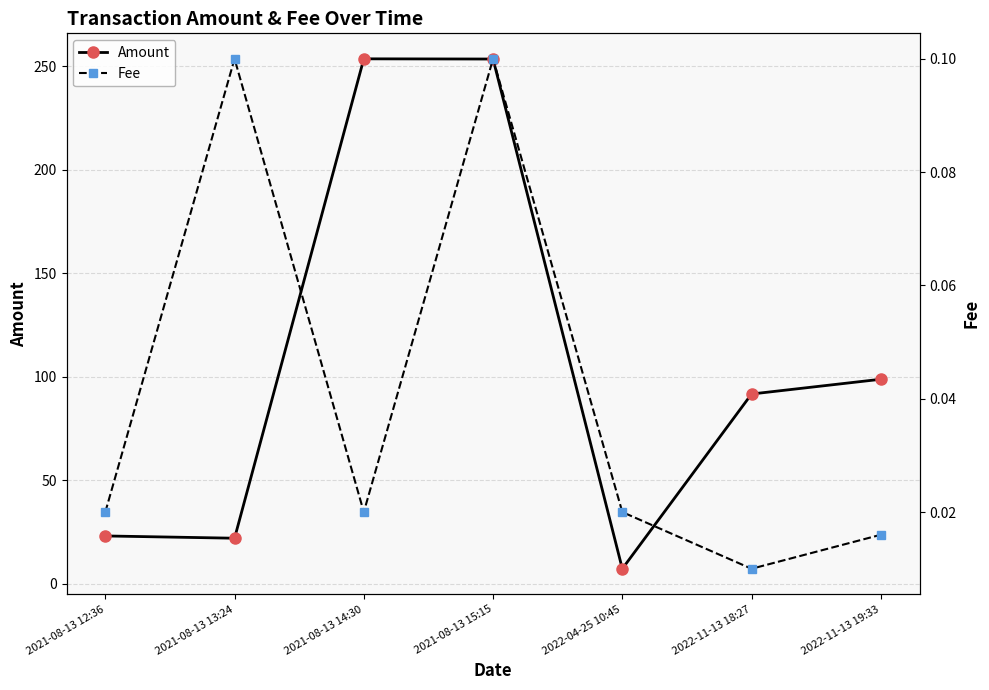

Is the value of Fee at 2022-04-25 10:45 greater than the value of Amount at 2021-08-13 15:15?

No